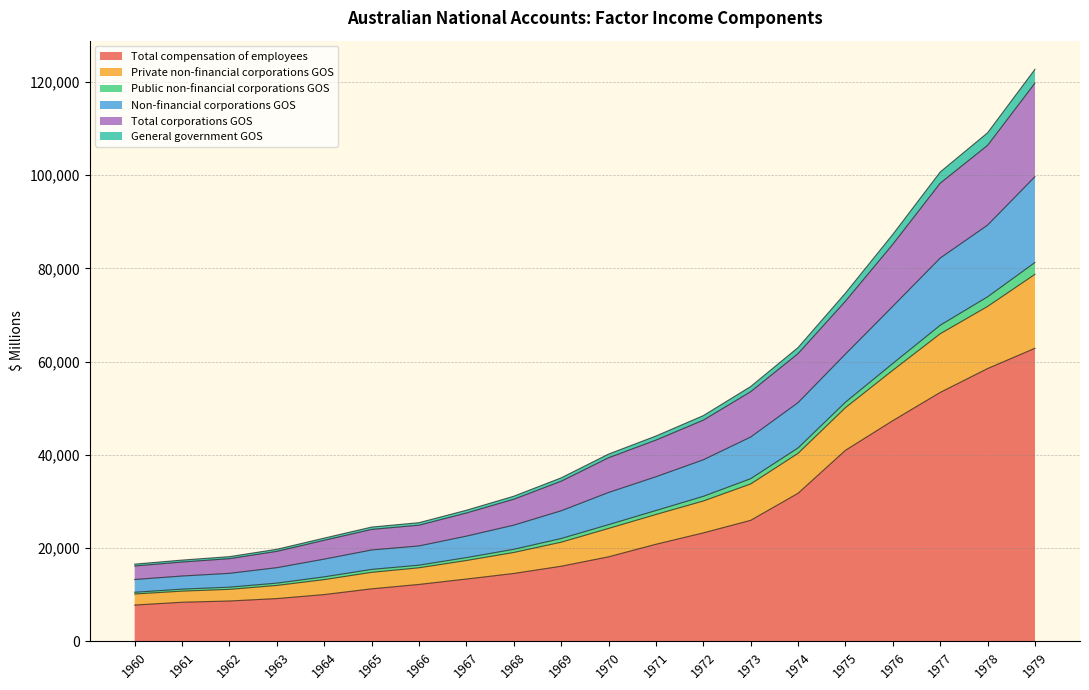

Rank the categories by Non-financial corporations GOS value from highest to lowest.

1979, 1978, 1977, 1976, 1975, 1974, 1973, 1972, 1971, 1970, 1969, 1968, 1967, 1966, 1965, 1964, 1963, 1962, 1961, 1960